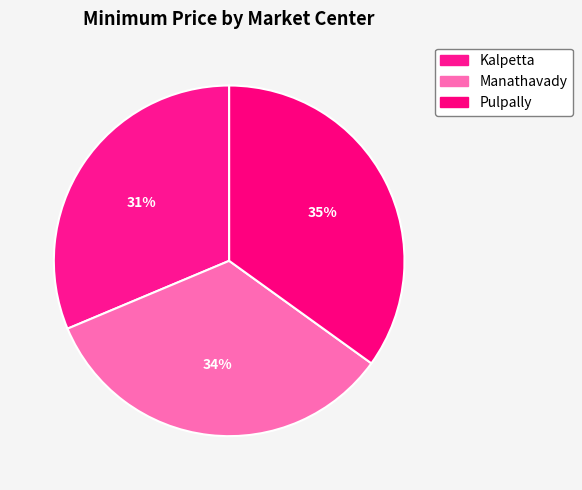

How many slices are in this pie chart?

3